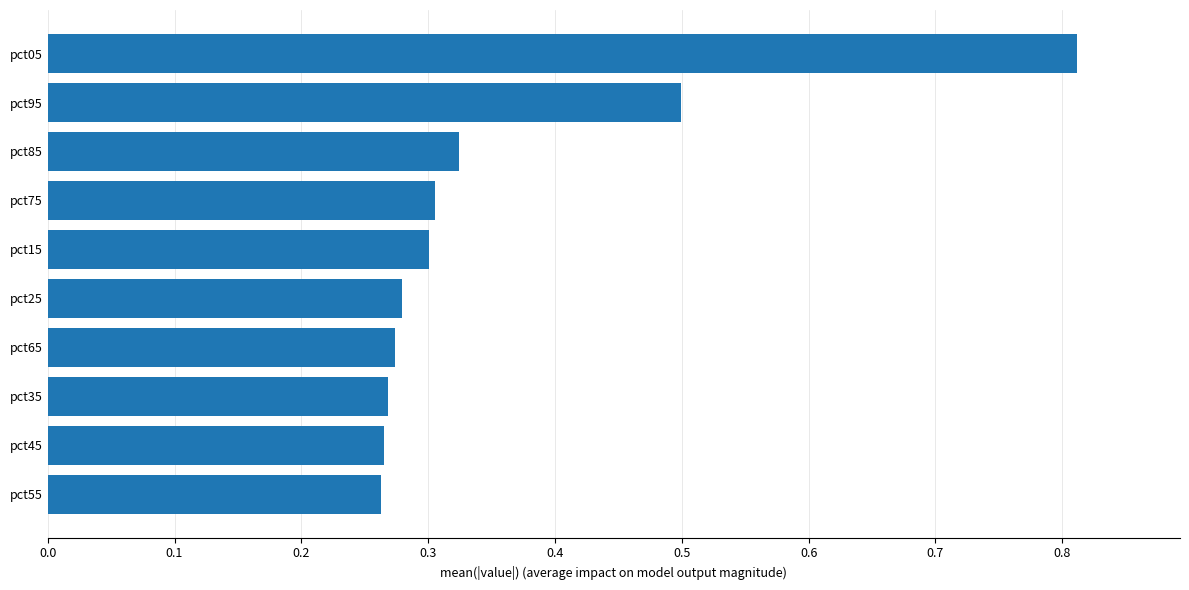

What is the change in value from pct05 to pct25?

-0.5